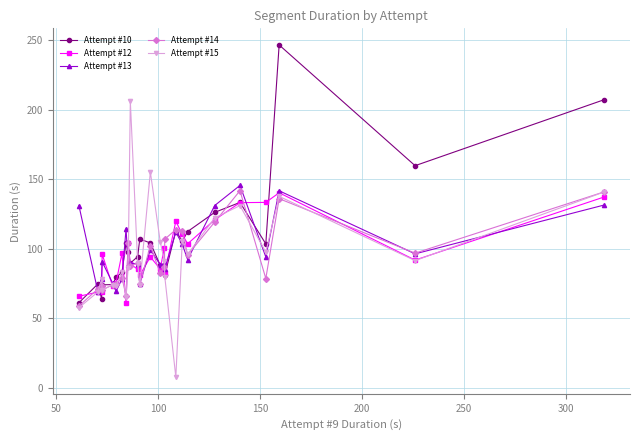

True or false: Attempt #13 has more than 1 interior local peaks.

True